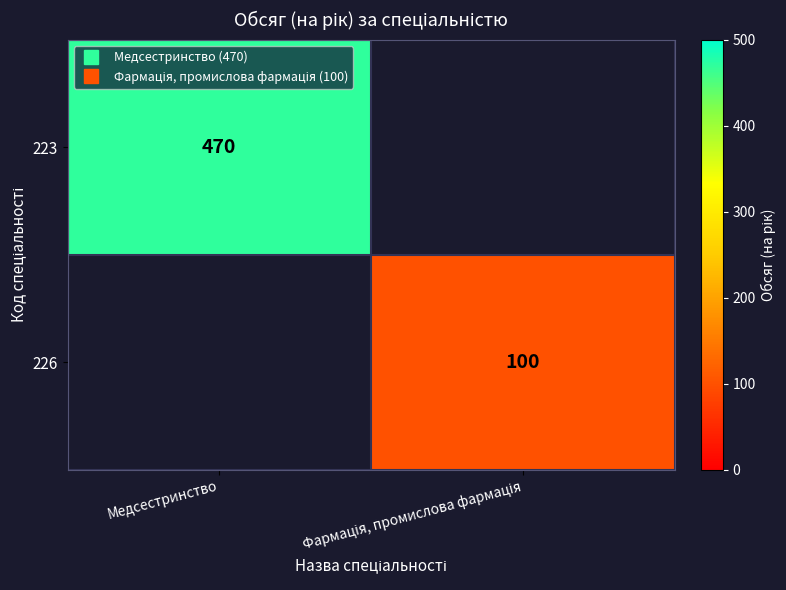

Which category has the highest value in the 223 series?

Медсестринство